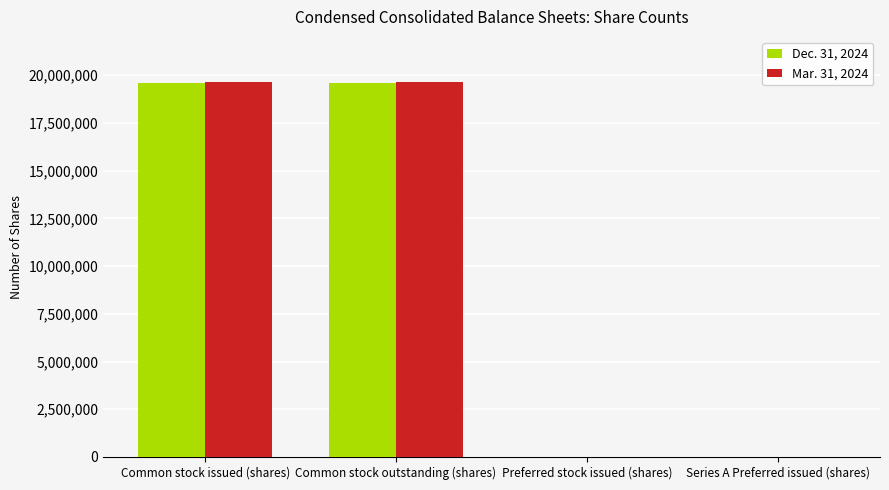

Reading left to right, extract all data points from this chart.

Dec. 31, 2024: 19583711	19583711	0	0
Mar. 31, 2024: 19662380	19662380	0	0